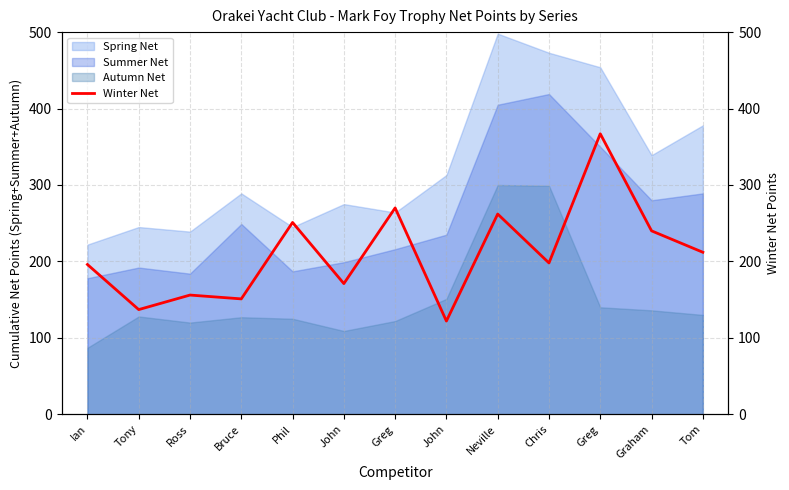

At which label is the value closest to 244?

Graham